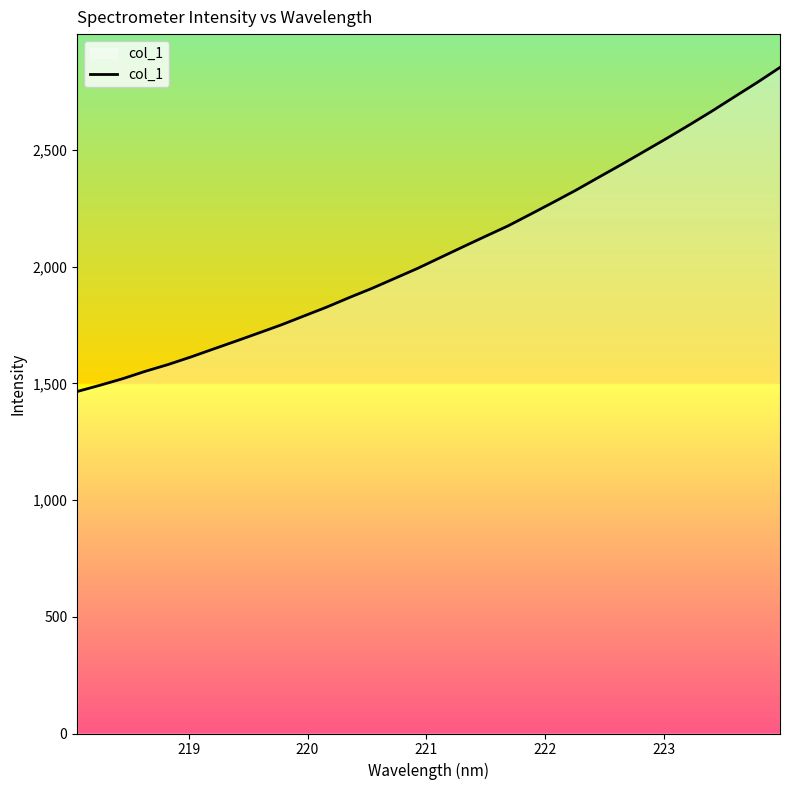

What is the greatest value displayed?

2854.0